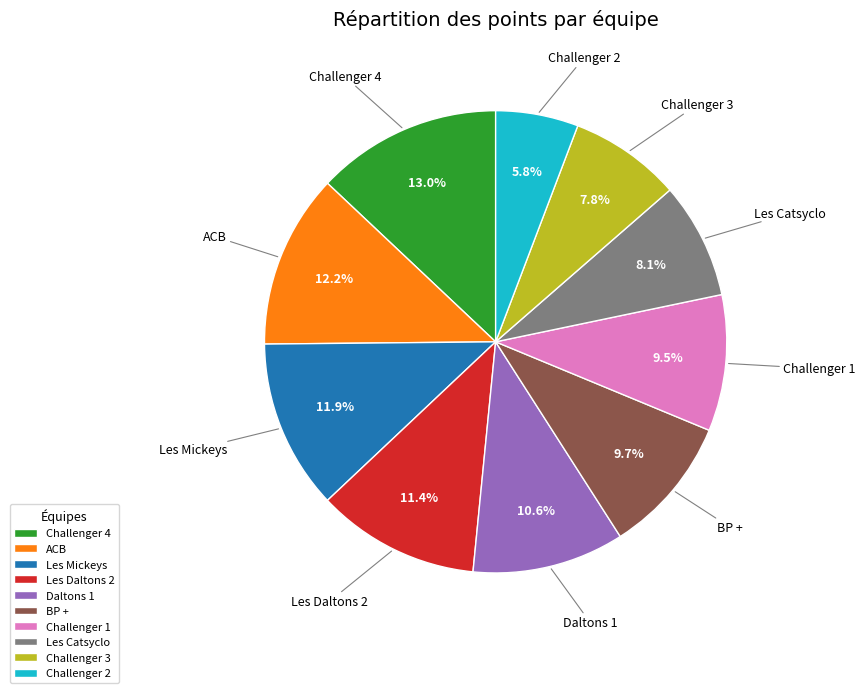

What portion of the pie excludes Challenger 2?

94.2%